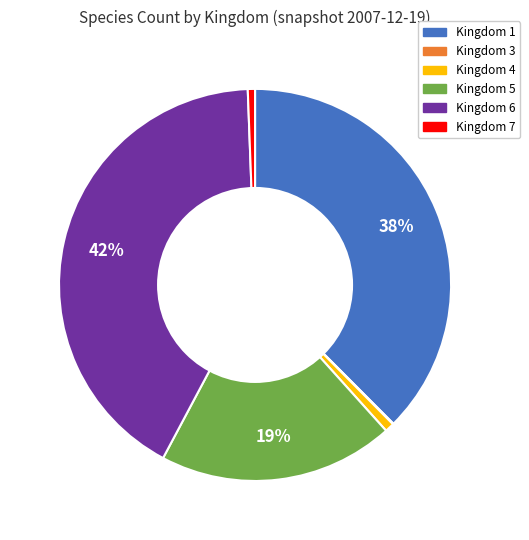

What is the ratio of the value at Kingdom 5 to the value at Kingdom 1?

0.5